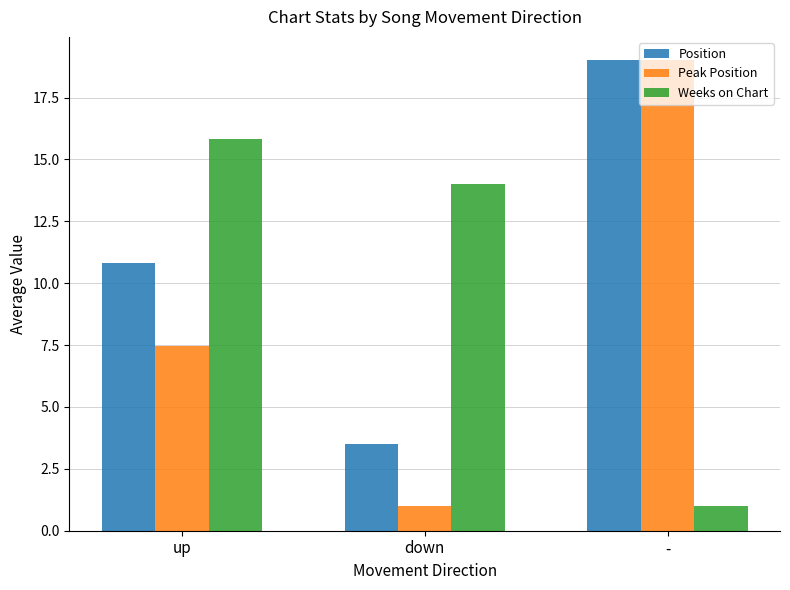

What is the lowest value of the Peak Position series?

1.0